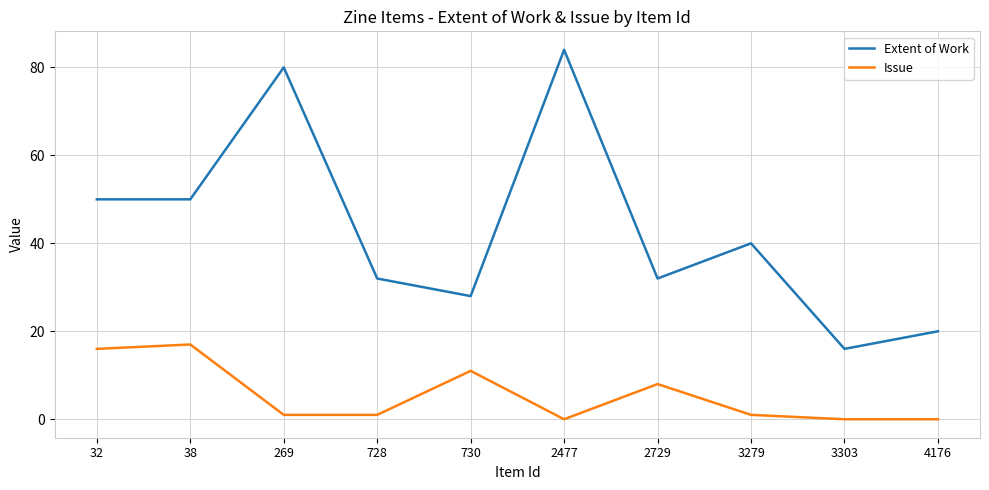

Rank the series by their maximum value, from highest to lowest.

Extent of Work, Issue